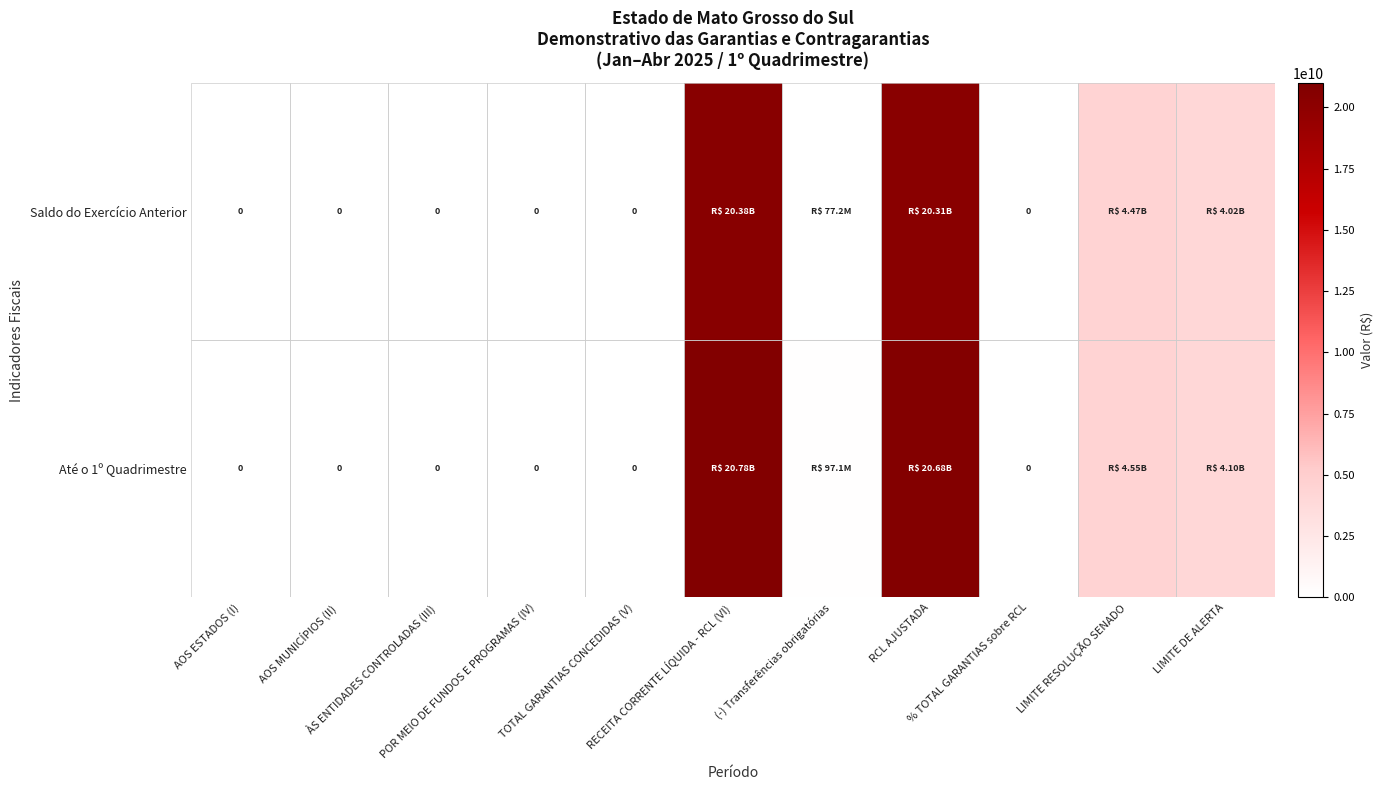

List the series in order of their overall mean, lowest first.

Saldo do Exercício Anterior, Até o 1º Quadrimestre